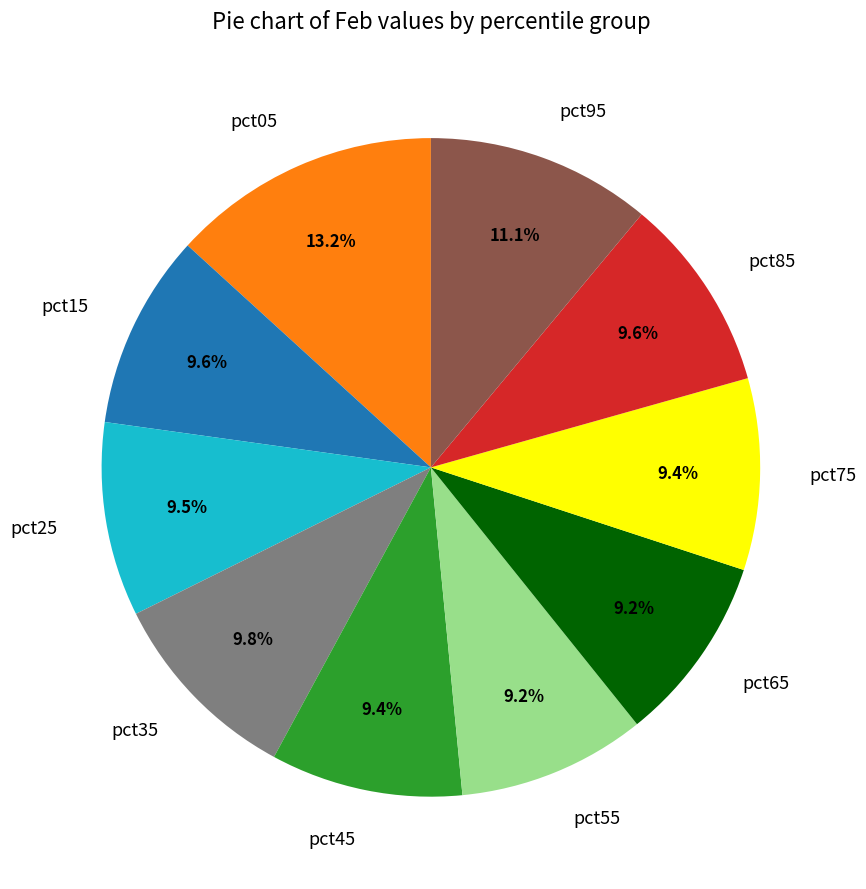

How much of the chart is everything except pct85?

90.4%